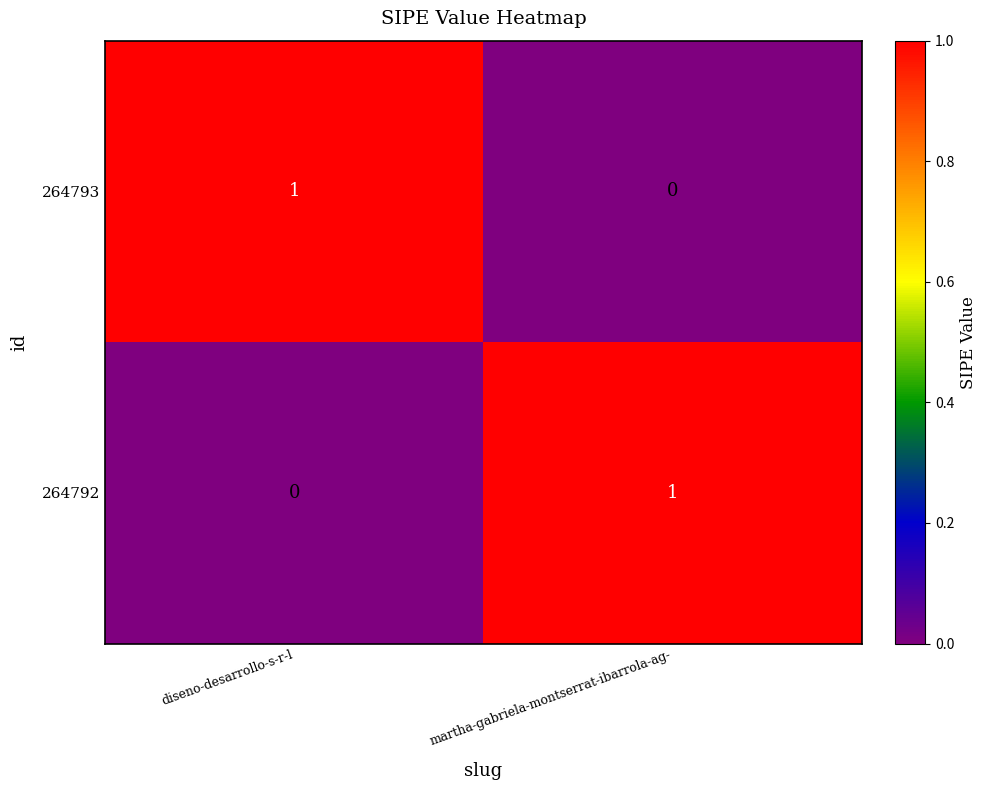

Reading left to right, list all the values displayed in this chart.

264793: diseno-desarrollo-s-r-l=1	martha-gabriela-montserrat-ibarrola-ag-=0
264792: diseno-desarrollo-s-r-l=0	martha-gabriela-montserrat-ibarrola-ag-=1